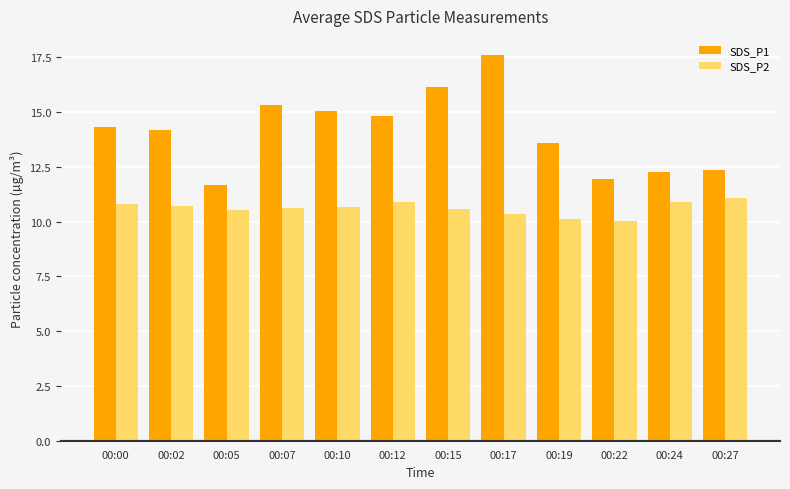

Rank the series by their maximum value, from highest to lowest.

SDS_P1, SDS_P2